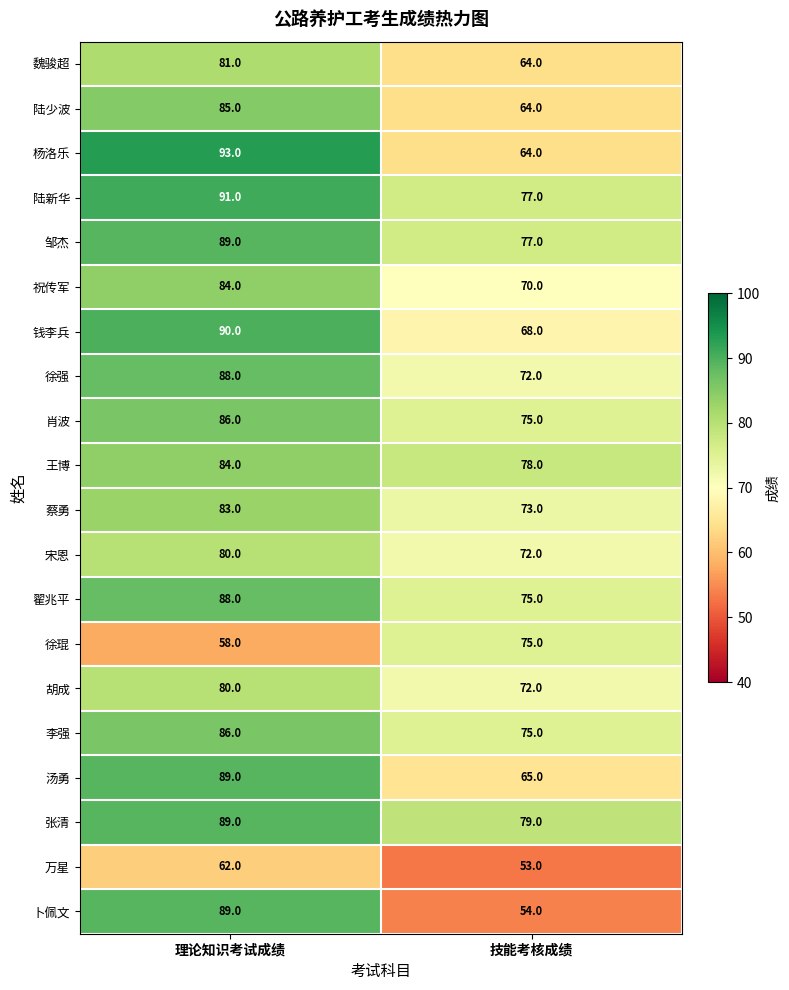

What is the total value across all series at 理论知识考试成绩?

1675